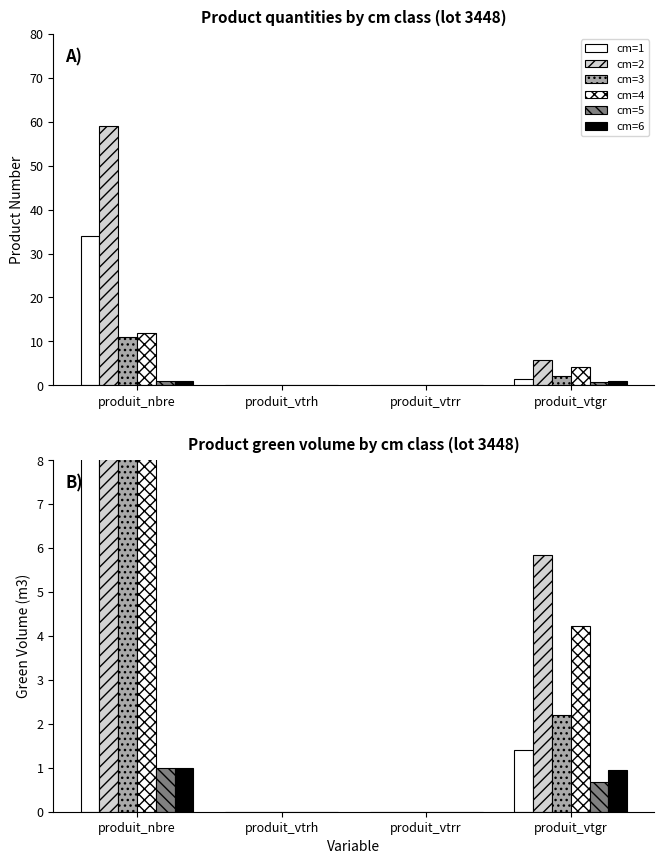

Is the value of cm=4 at produit_nbre greater than the value of cm=5 at produit_nbre?

Yes